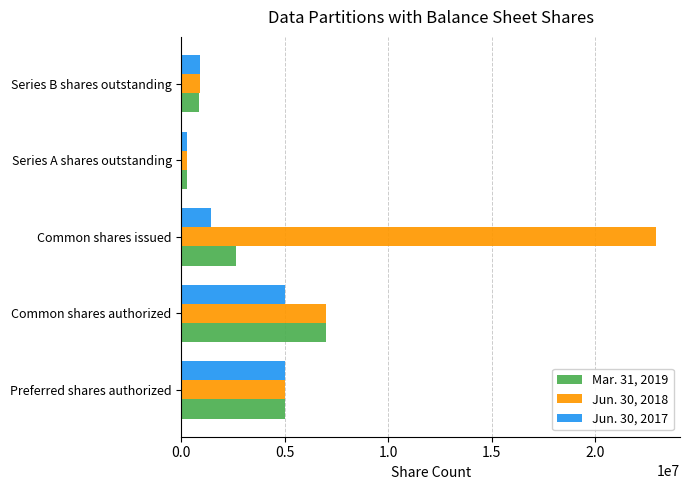

What is the greatest value displayed?

22966668